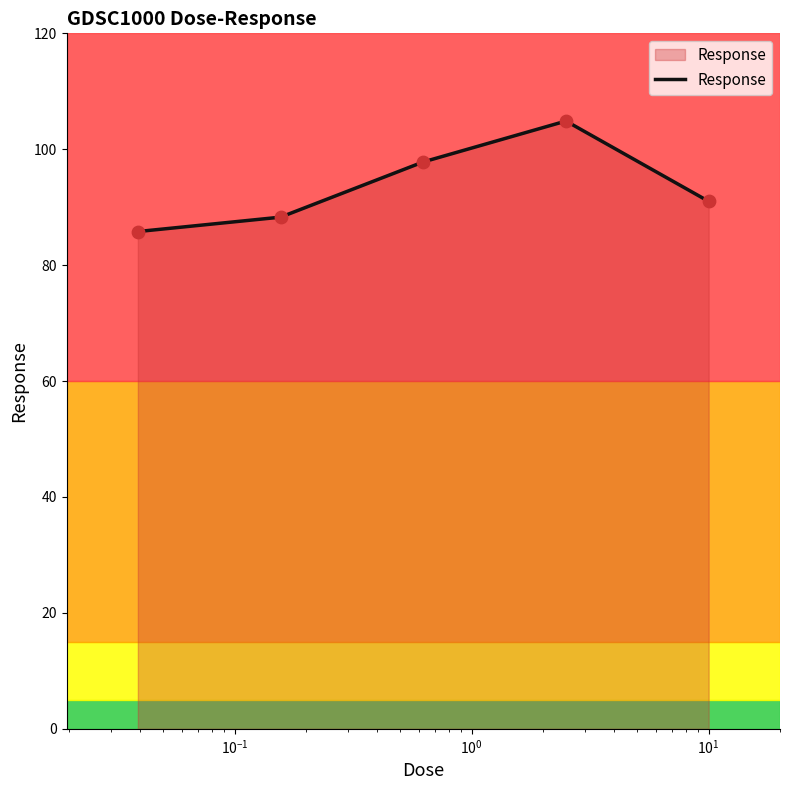

What is the greatest value displayed?

104.9